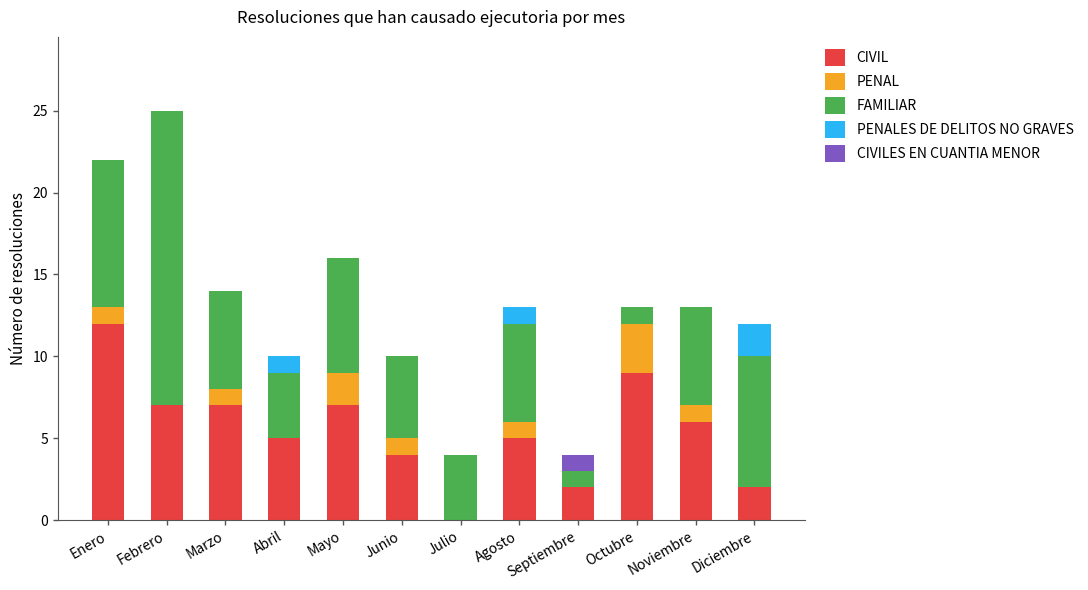

The value of CIVIL at Agosto is 7. True or false?

False